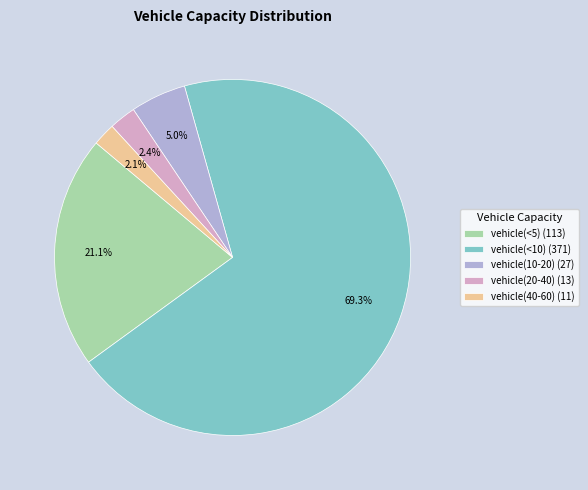

Is the sum of vehicle(40-60) (11) and vehicle(<5) (113) greater than half?

No